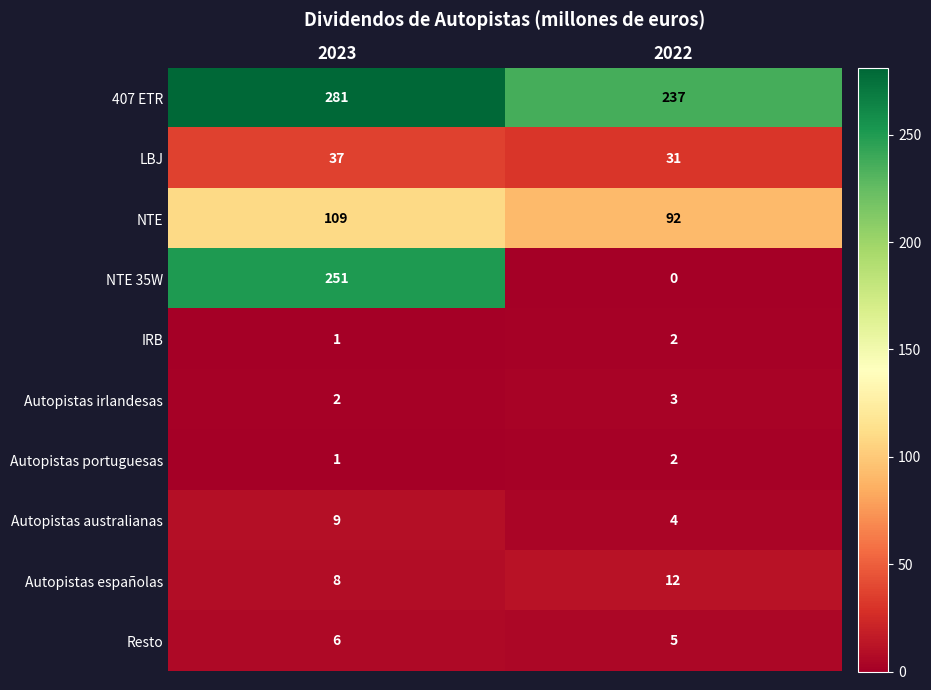

Reading left to right, extract all data points from this chart.

407 ETR: 281	237
LBJ: 37	31
NTE: 109	92
NTE 35W: 251	0
IRB: 1	2
Autopistas irlandesas: 2	3
Autopistas portuguesas: 1	2
Autopistas australianas: 9	4
Autopistas españolas: 8	12
Resto: 6	5